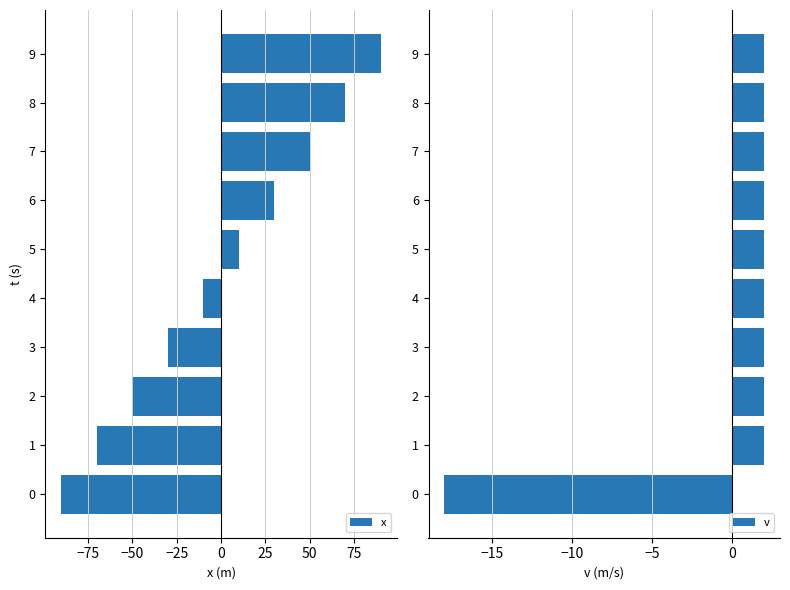

The value of x at 5 is 10. True or false?

True